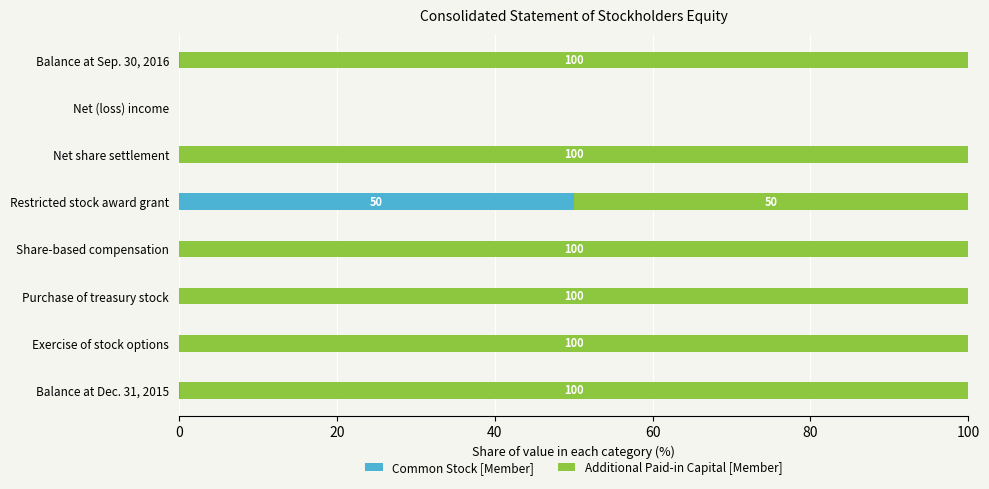

Is it true that Common Stock [Member] equals 0.0 at Net share settlement?

True